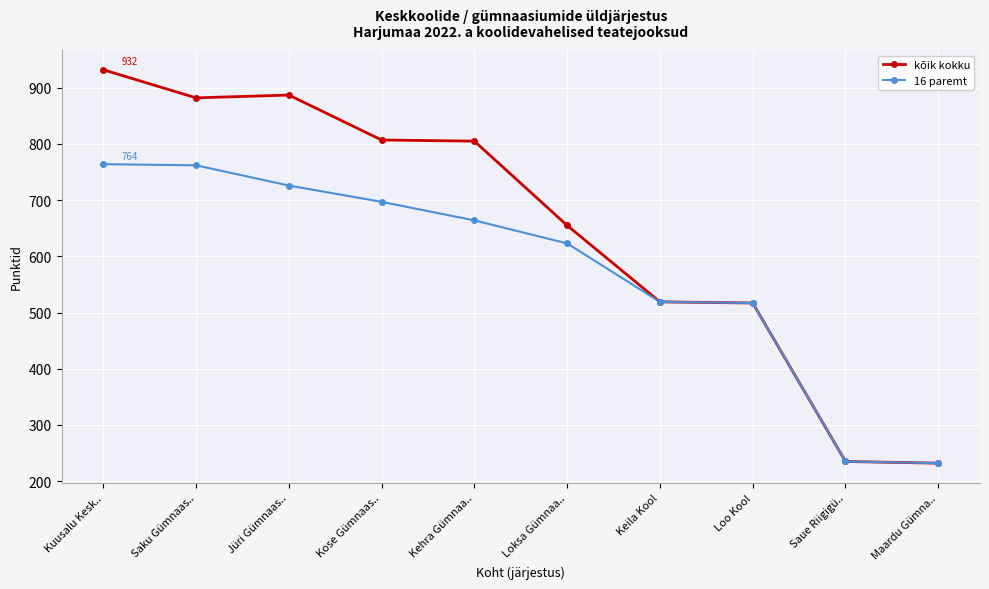

Which series has the largest range (max minus min)?

kõik kokku